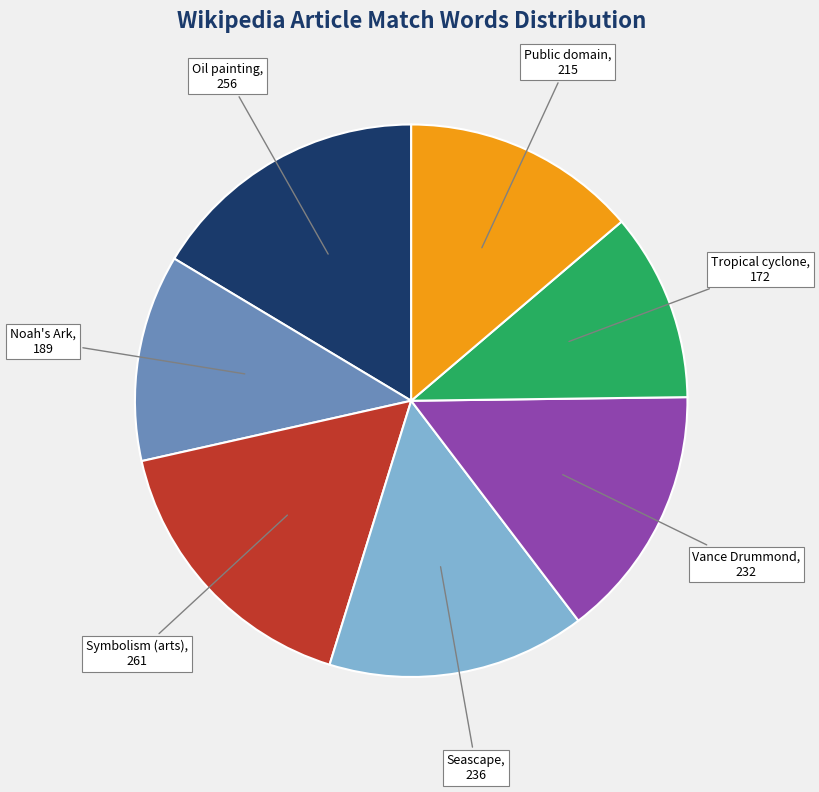

True or false: Noah's Ark accounts for 27% of the total.

False